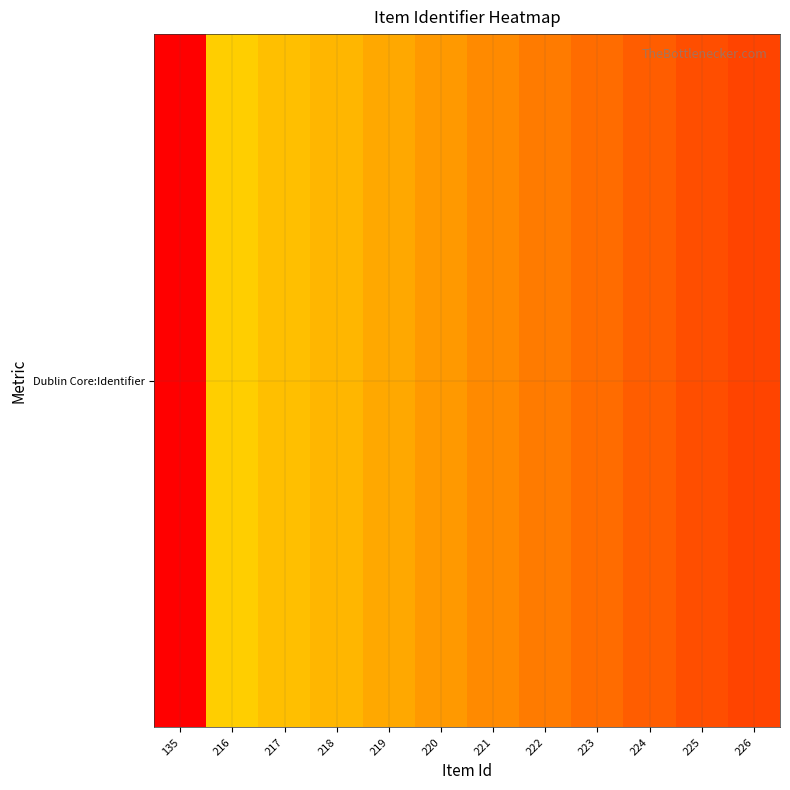

Where is the data nearest to the value 10010186?

216